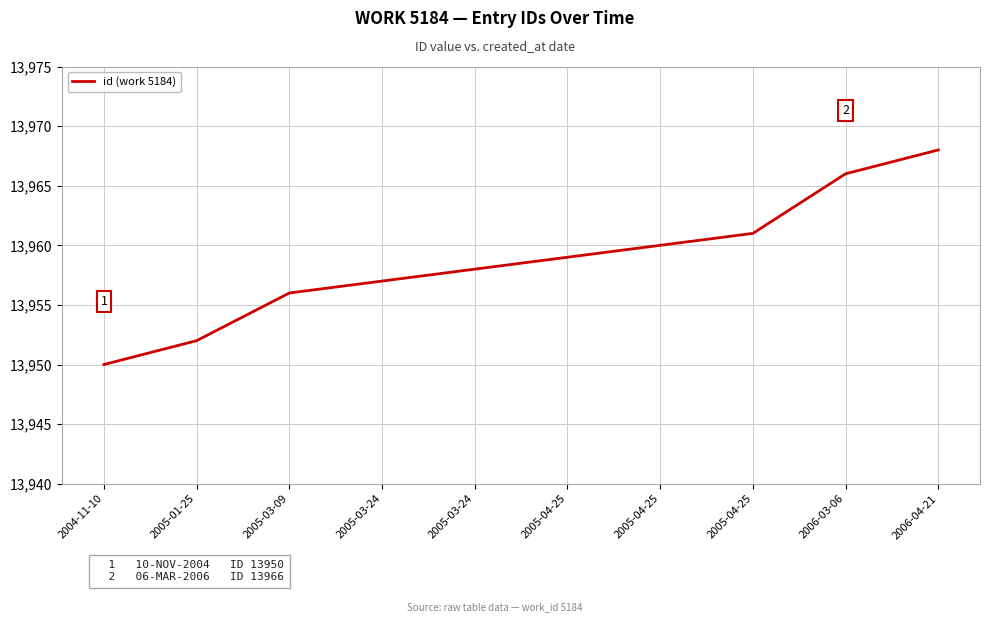

The chart shows a value of 5361 at 2005-03-09. True or false?

False